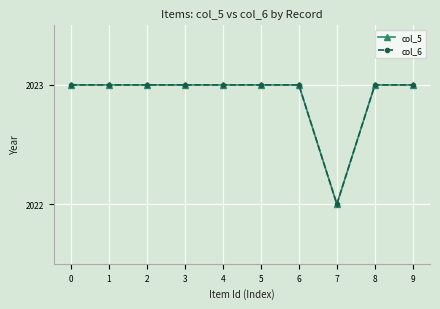

Which series has the widest spread of values?

col_5